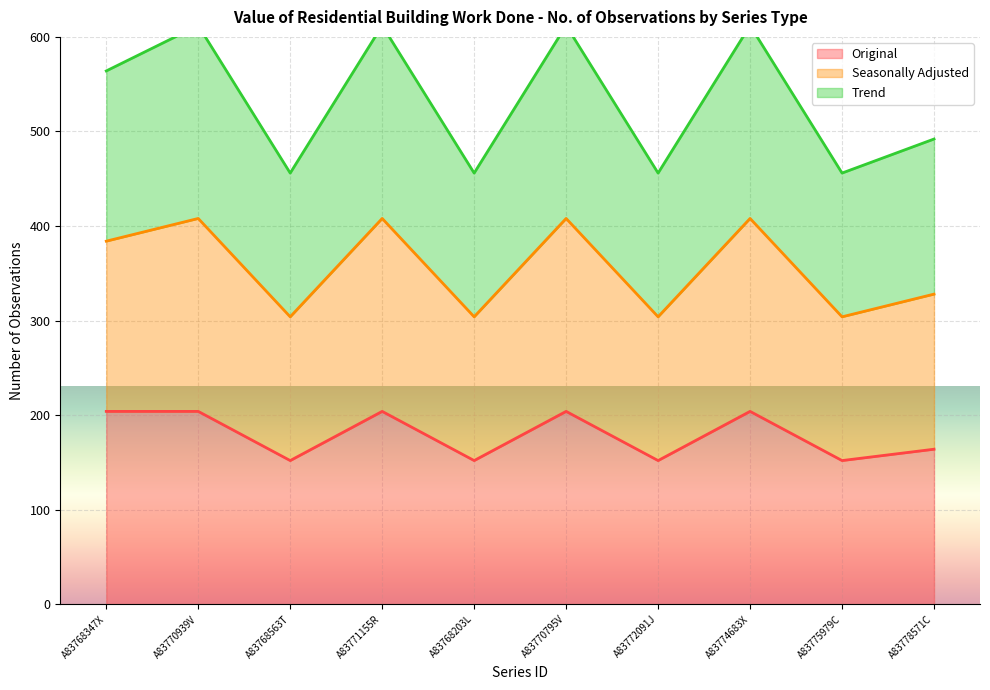

What is the sum of all Original values?

1792